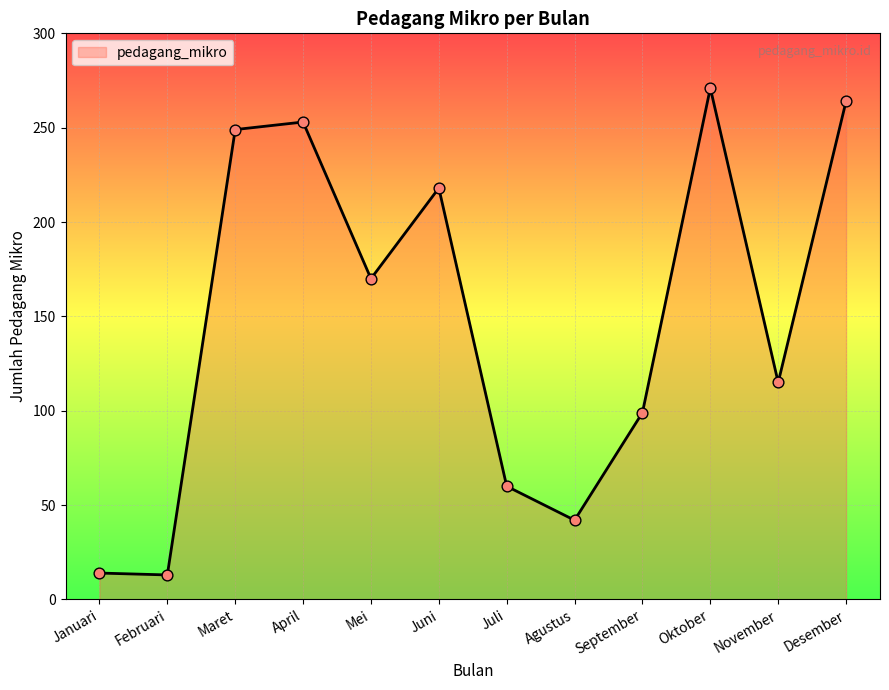

What is the change in value from Juli to September?

+39